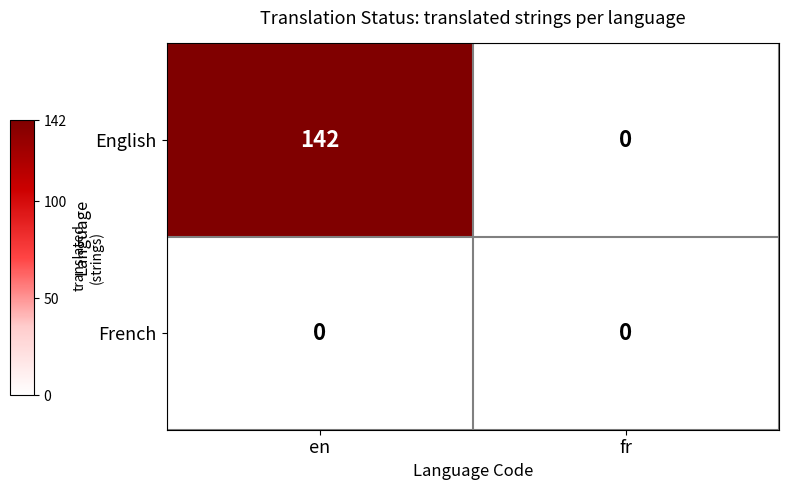

List the series in order of their overall mean, highest first.

English, French